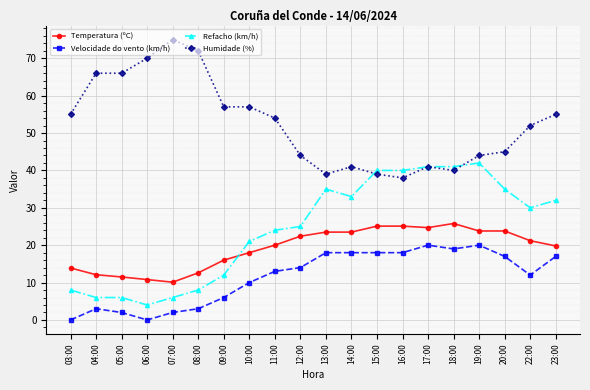

How many categories are shown in the chart?

20